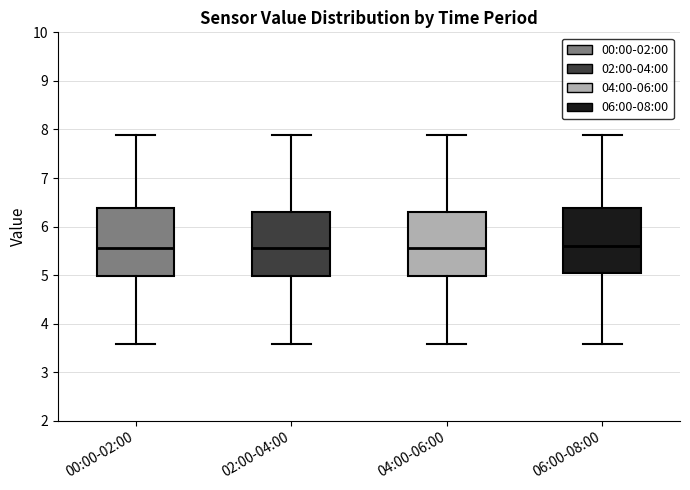

Reading left to right, read every box against the y-axis: the position of its median line, the range the box covers, and the ends of its whiskers. The values are not printed on the chart, so give them approximately, as read against the axis.

00:00-02:00: median 5.6, box 5.0 to 6.4, whiskers 3.6 to 7.9
02:00-04:00: median 5.6, box 5.0 to 6.3, whiskers 3.6 to 7.9
04:00-06:00: median 5.6, box 5.0 to 6.3, whiskers 3.6 to 7.9
06:00-08:00: median 5.6, box 5.0 to 6.4, whiskers 3.6 to 7.9